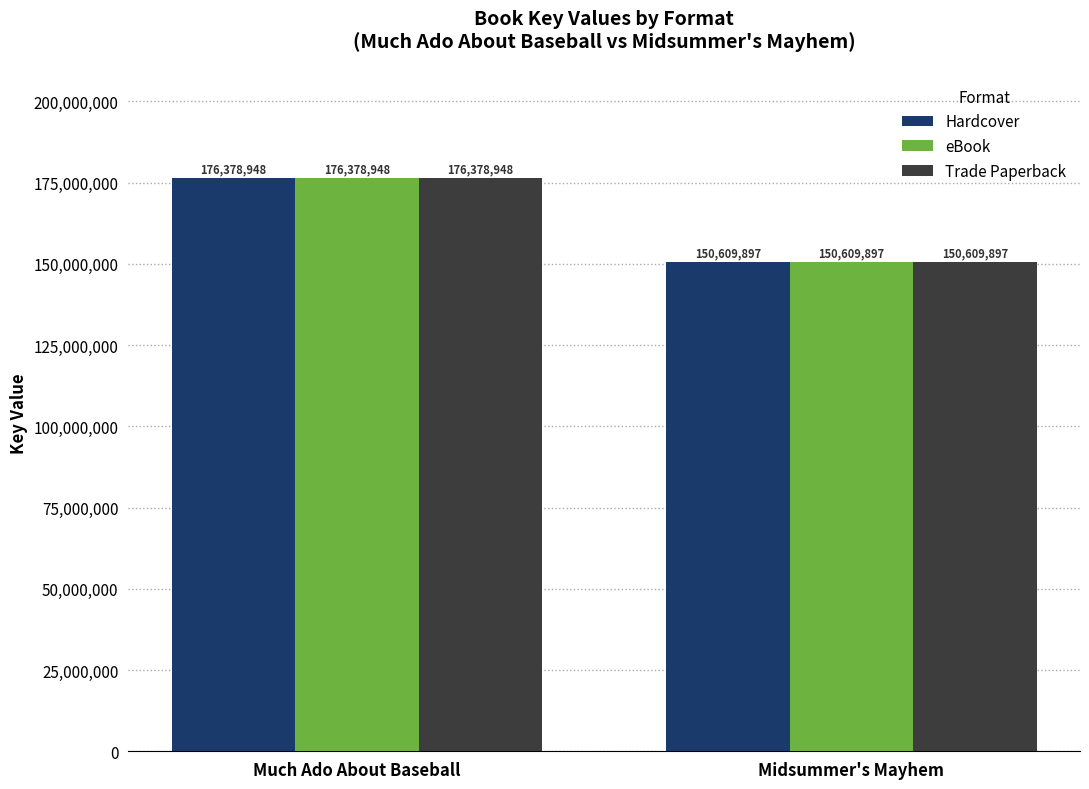

What are all the series names shown in the legend?

Hardcover, eBook, Trade Paperback